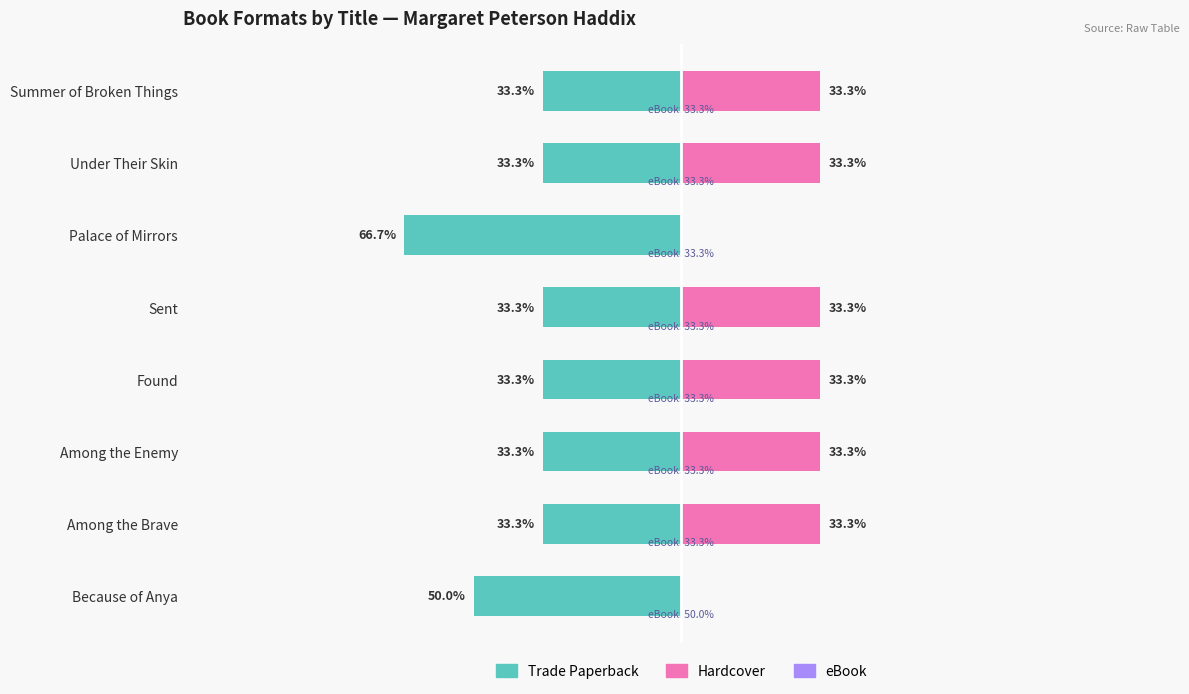

The Hardcover series shows 12.2 at Summer of Broken Things. True or false?

False